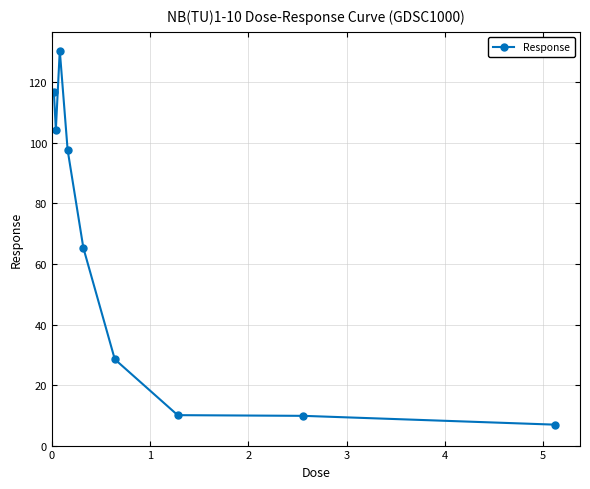

How many series are shown in this chart?

1